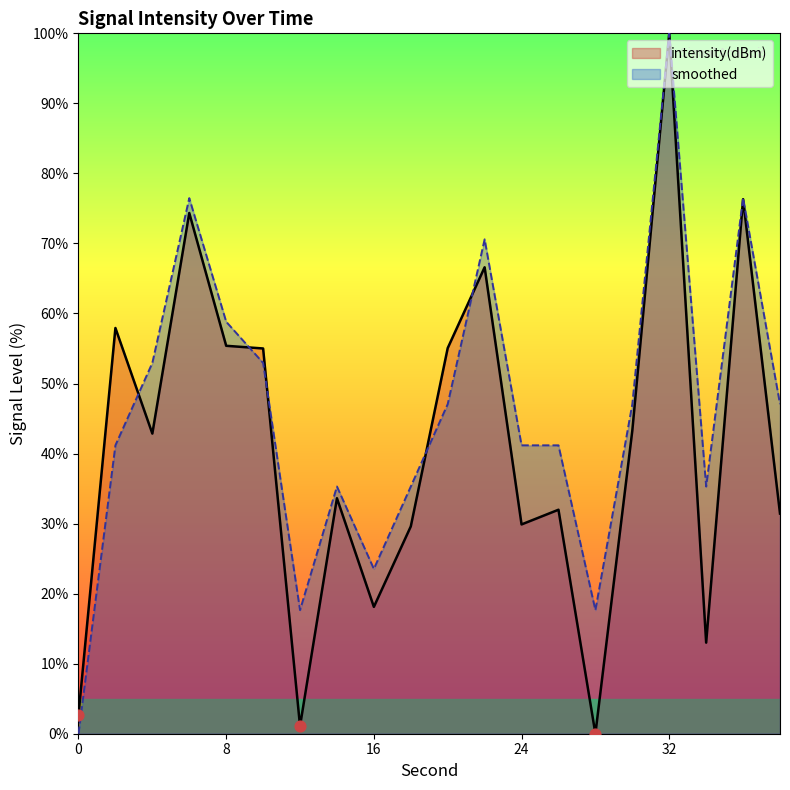

What is the total value across all series at 24?

71.1